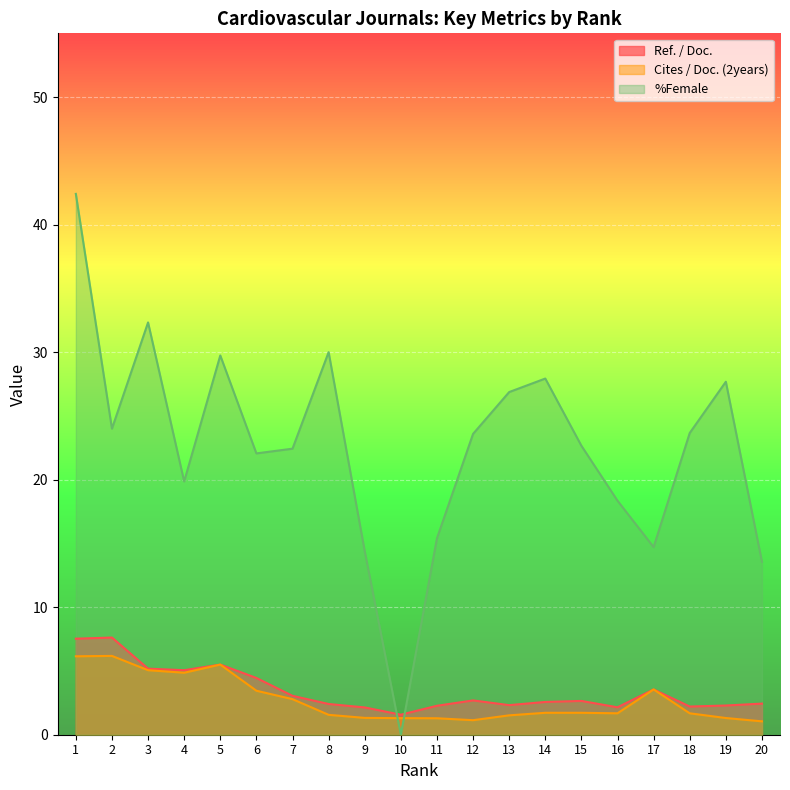

Reading left to right, list all the values displayed in this chart.

Ref. / Doc.: 7.5	7.6	5.2	5.1	5.5	4.5	3.0	2.4	2.1	1.6	2.3	2.7	2.3	2.6	2.6	2.1	3.5	2.2	2.3	2.4
Cites / Doc. (2years): 6.2	6.2	5.1	4.9	5.5	3.5	2.8	1.6	1.3	1.3	1.3	1.1	1.5	1.7	1.7	1.7	3.5	1.7	1.3	1.1
%Female: 42.4	24.0	32.3	19.9	29.7	22.1	22.4	30.0	14.4	0.0	15.4	23.6	26.9	27.9	22.7	18.4	14.7	23.7	27.7	13.6